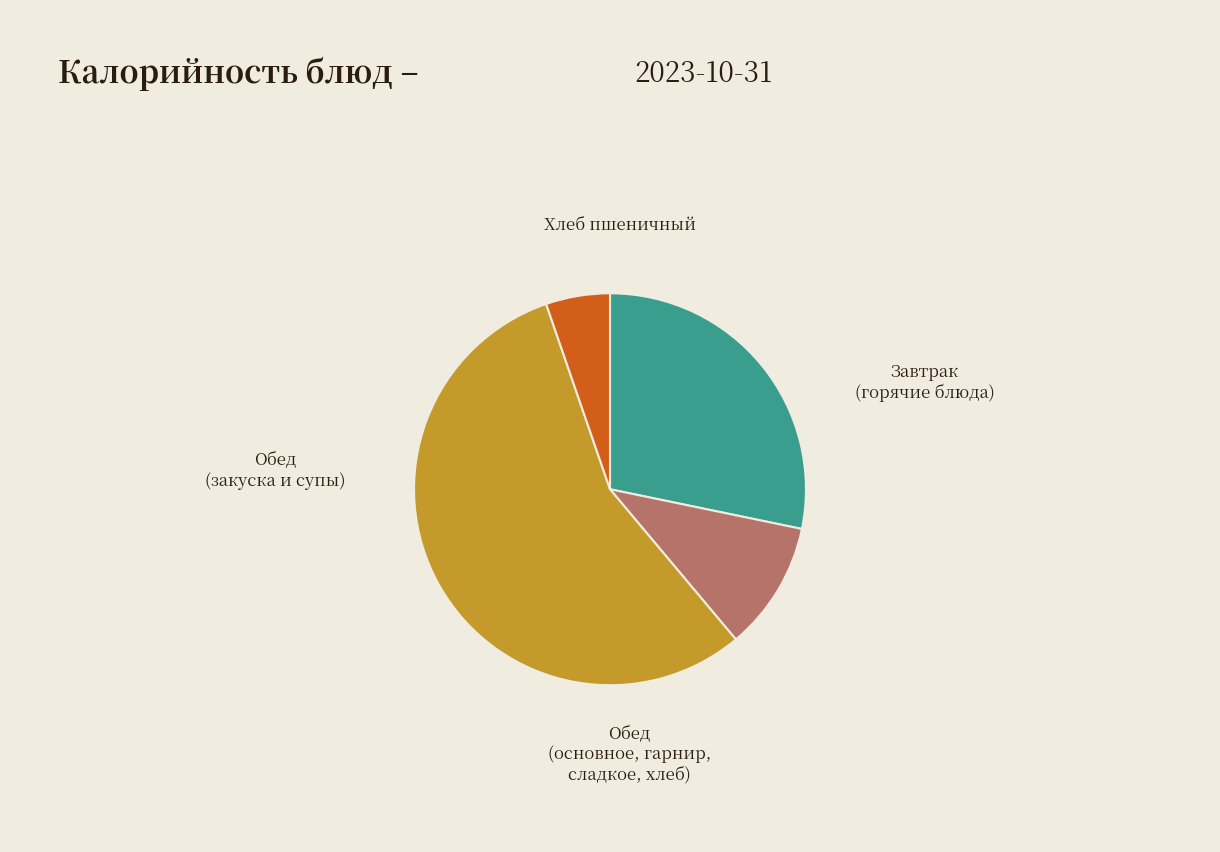

Does any single category account for the majority?

Yes